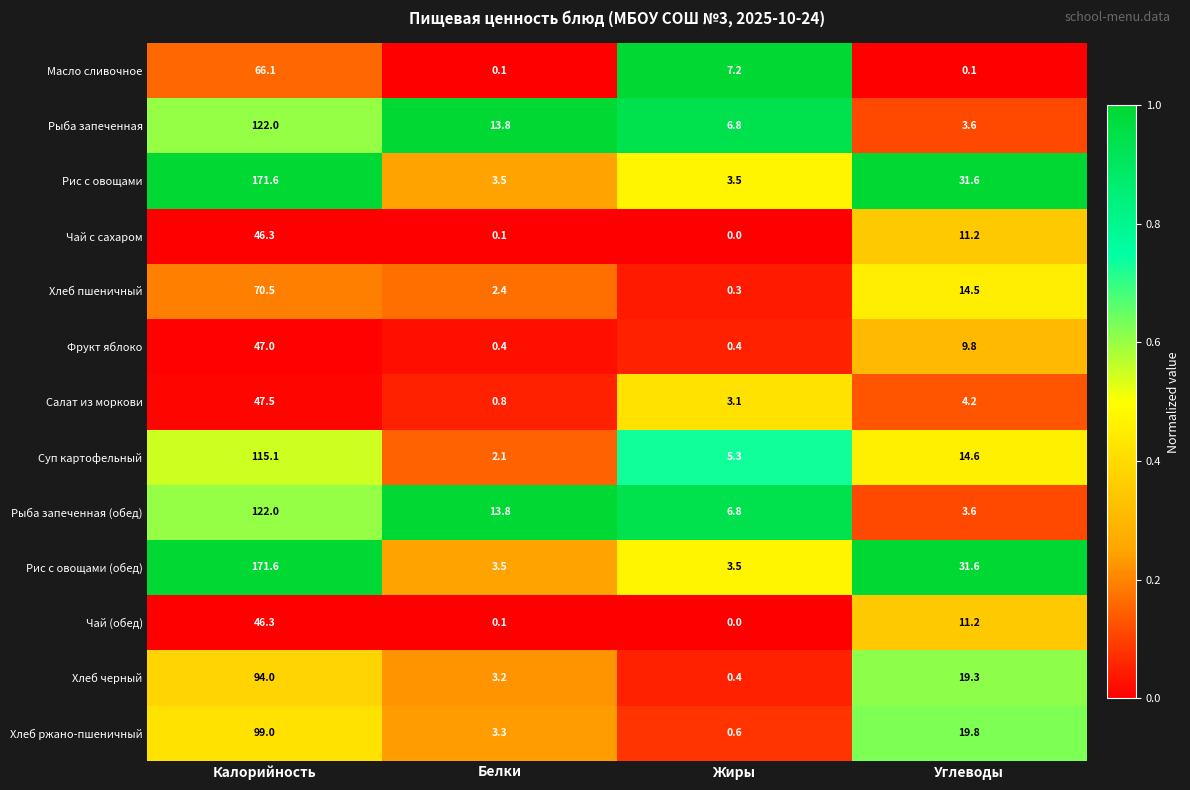

At which category is the sum across all series the highest?

Калорийность